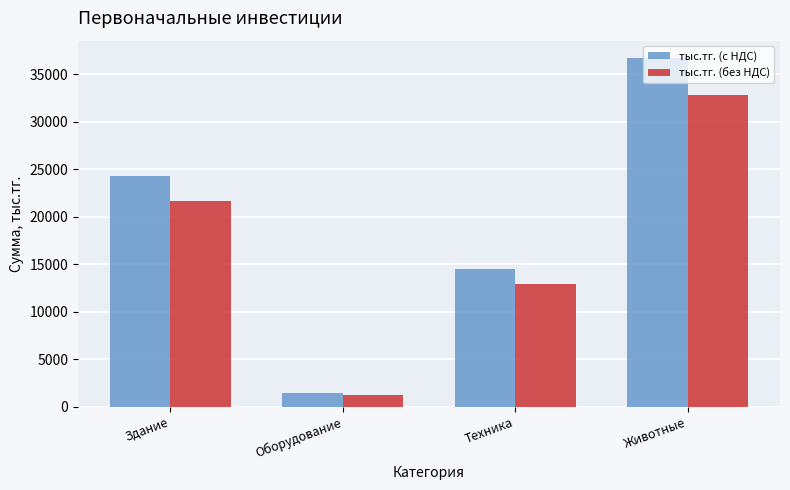

What is the label of the 4th bar from the right?

Здание